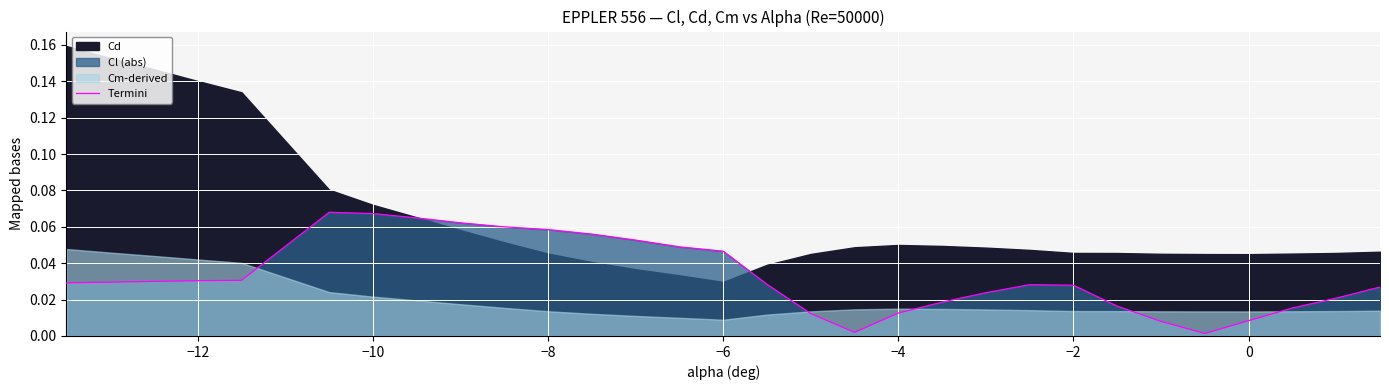

How many points are higher than both their immediate neighbors (excluding endpoints)?

2